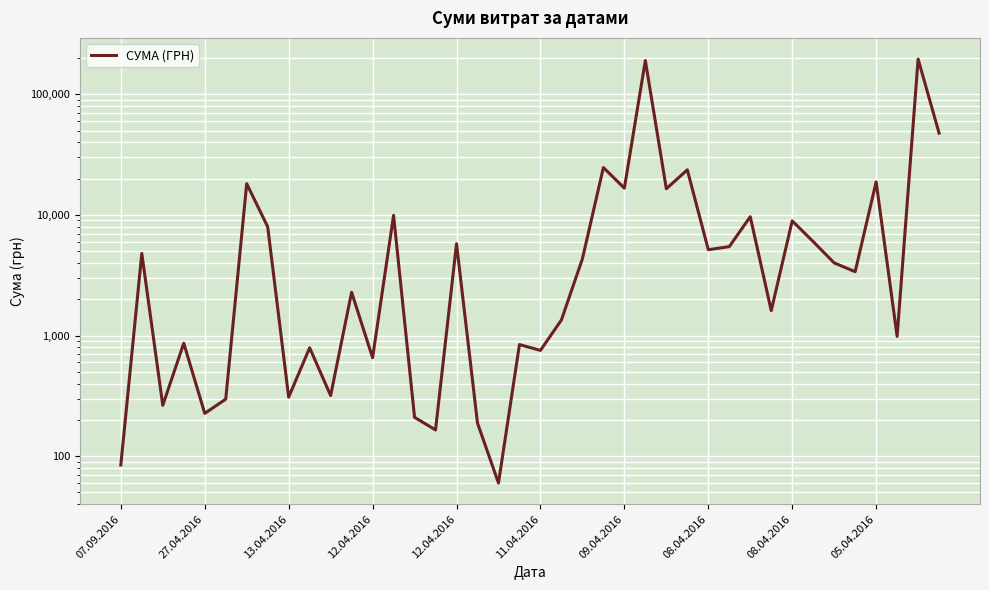

What is the label of the 4th point from the left?

12.04.2016